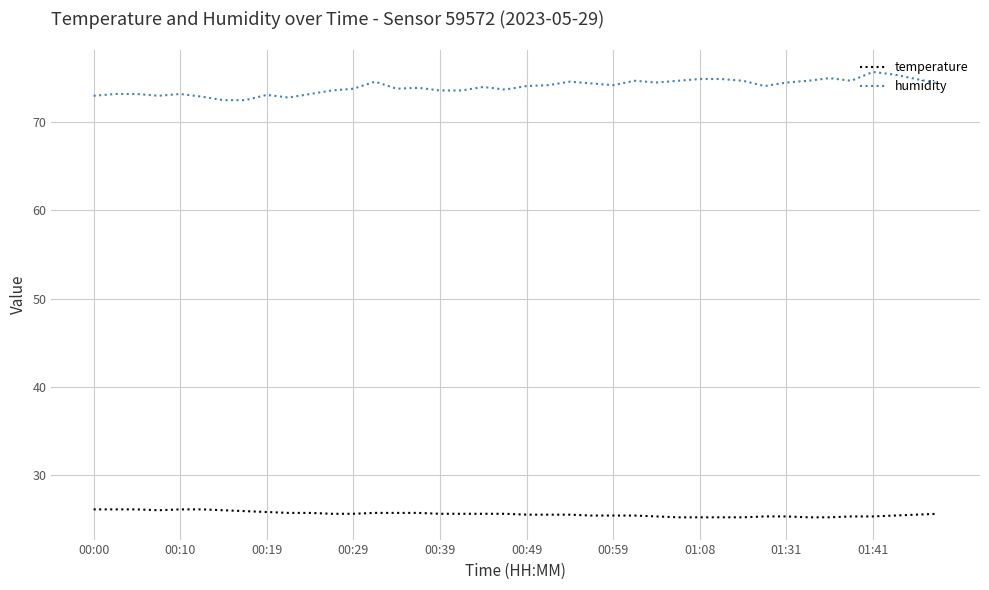

What is the maximum value shown in the chart?

75.7